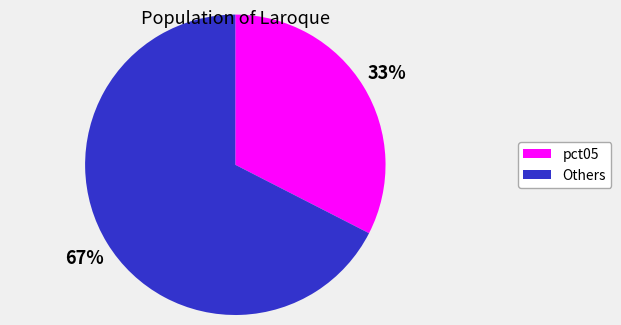

To the nearest percent, what is the average slice percentage?

50%